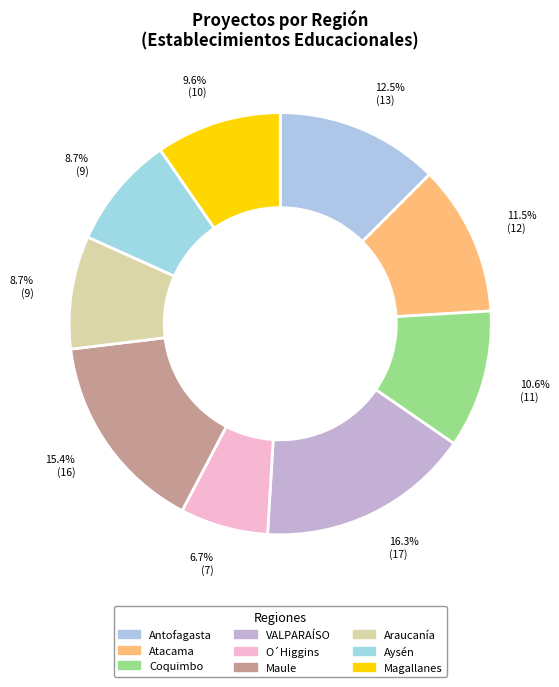

Count the number of slices in the pie.

9